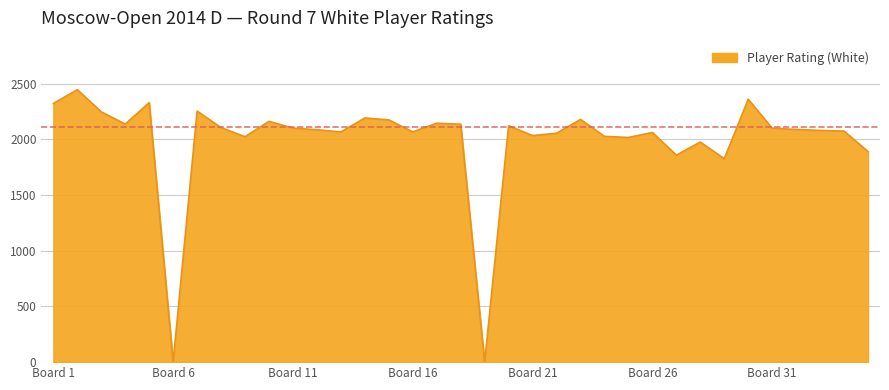

What is the difference between the maximum and minimum values?

2447